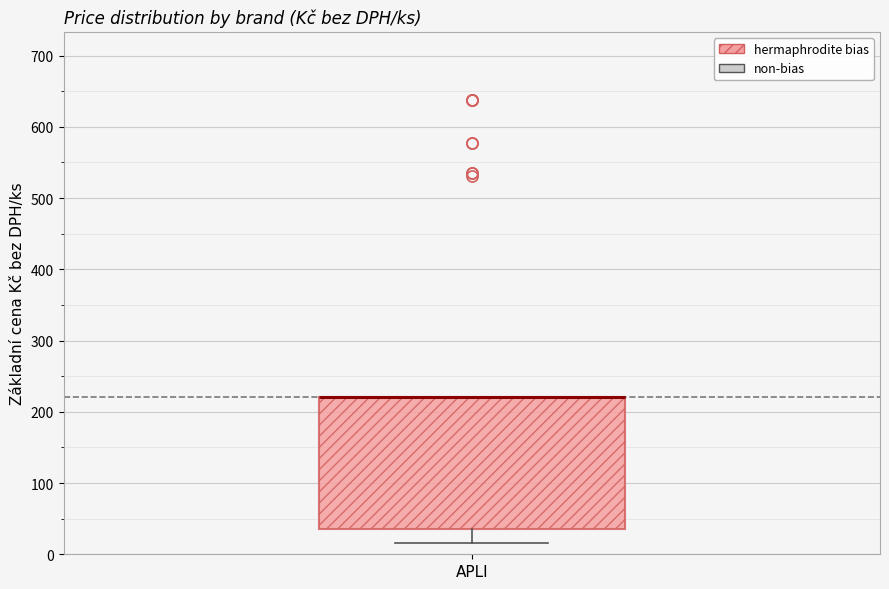

Read this box plot against the y-axis: the position of the median line, the range covered by the box, and the ends of both whiskers. The values are not printed on the chart, so give them approximately, as read against the axis.

median 220 (drawn on the box's upper edge), box 40 to 220, whiskers 20 to 220